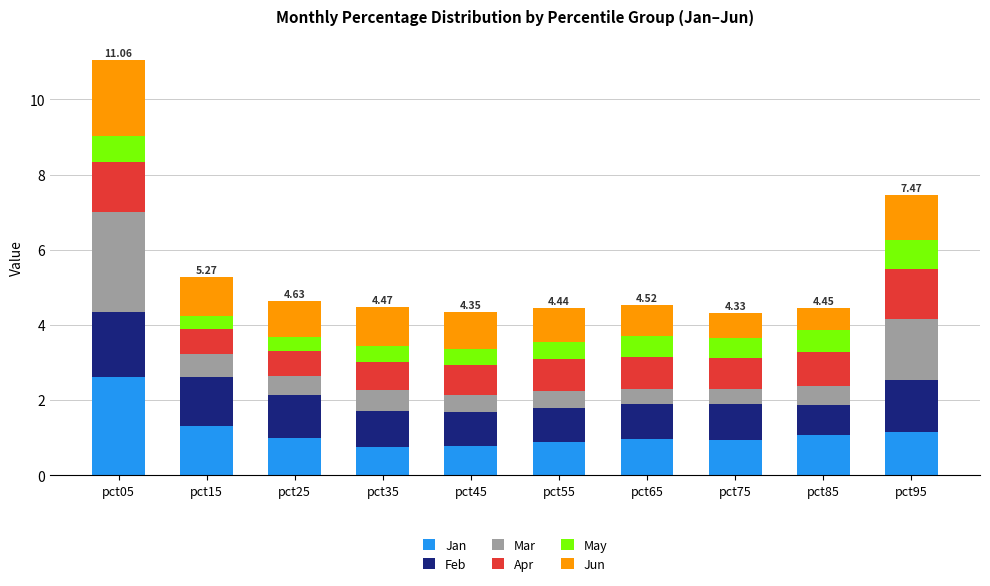

What is the total value across all series at pct65?

4.5